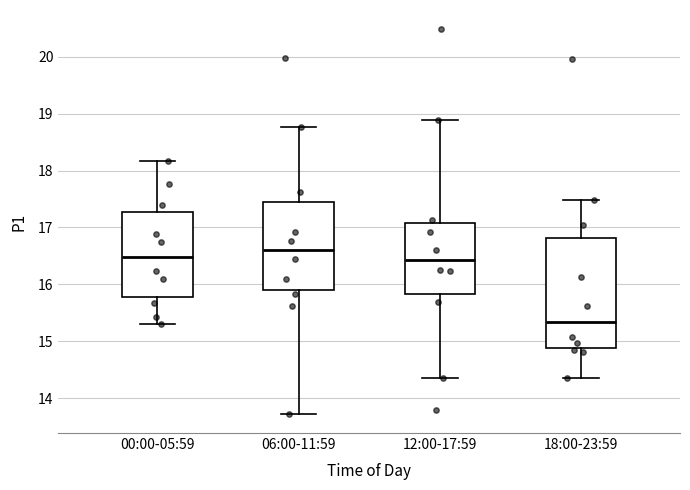

Reading left to right, transcribe this box plot: for each box, give where its median line is, the range the box spans, and where its two whiskers end, as read against the y-axis. The values are not printed on the chart, so give them approximately, as read against the axis.

00:00-05:59: median 16.5, box 15.8 to 17.3, whiskers 15.3 to 18.2
06:00-11:59: median 16.6, box 15.9 to 17.5, whiskers 13.7 to 18.8
12:00-17:59: median 16.4, box 15.8 to 17.1, whiskers 14.4 to 18.9
18:00-23:59: median 15.4, box 14.9 to 16.8, whiskers 14.4 to 17.5